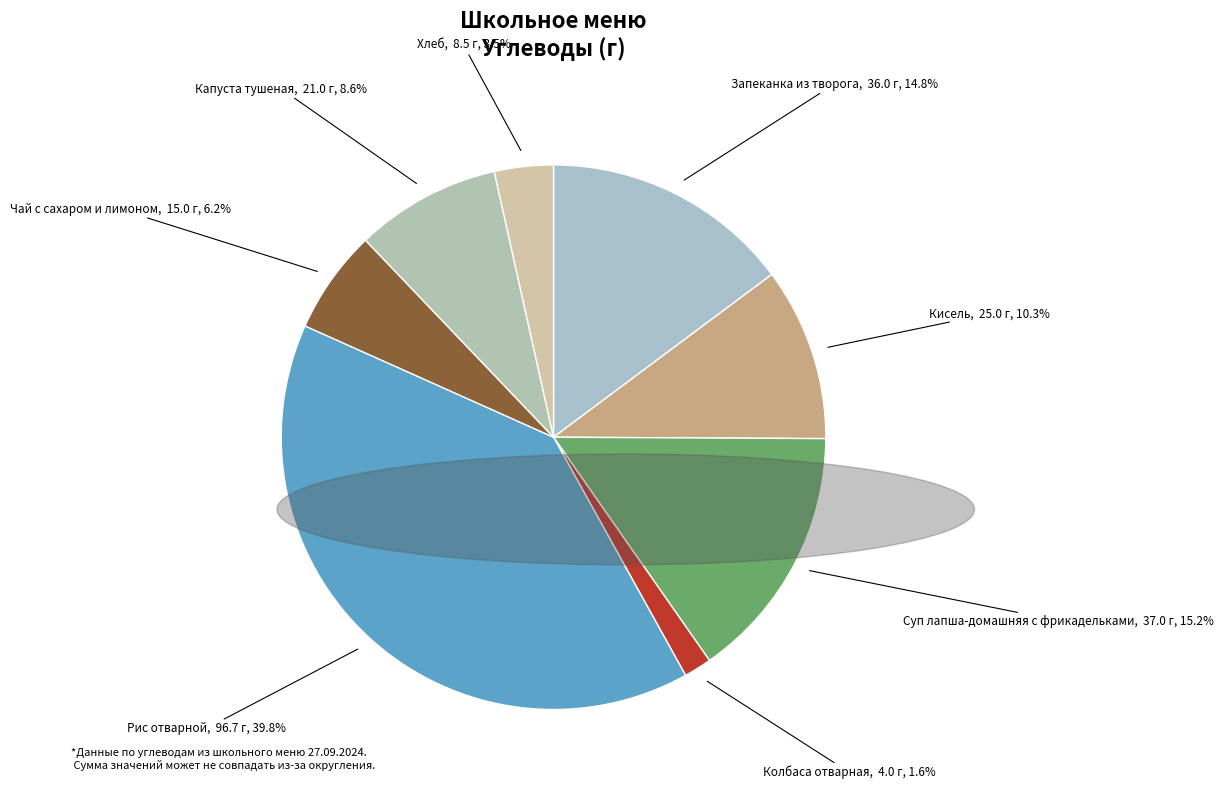

To the nearest percent, what is the difference between the largest and smallest slice percentages?

38%